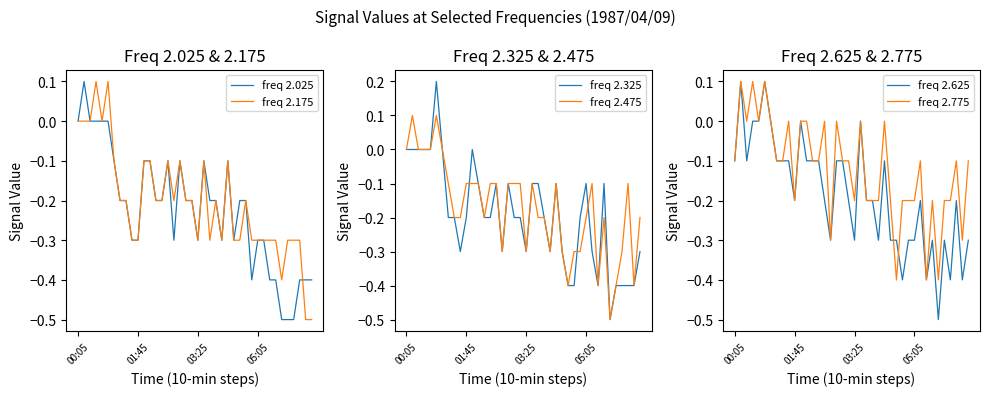

What is the lowest value of the freq 2.025 series?

-0.5